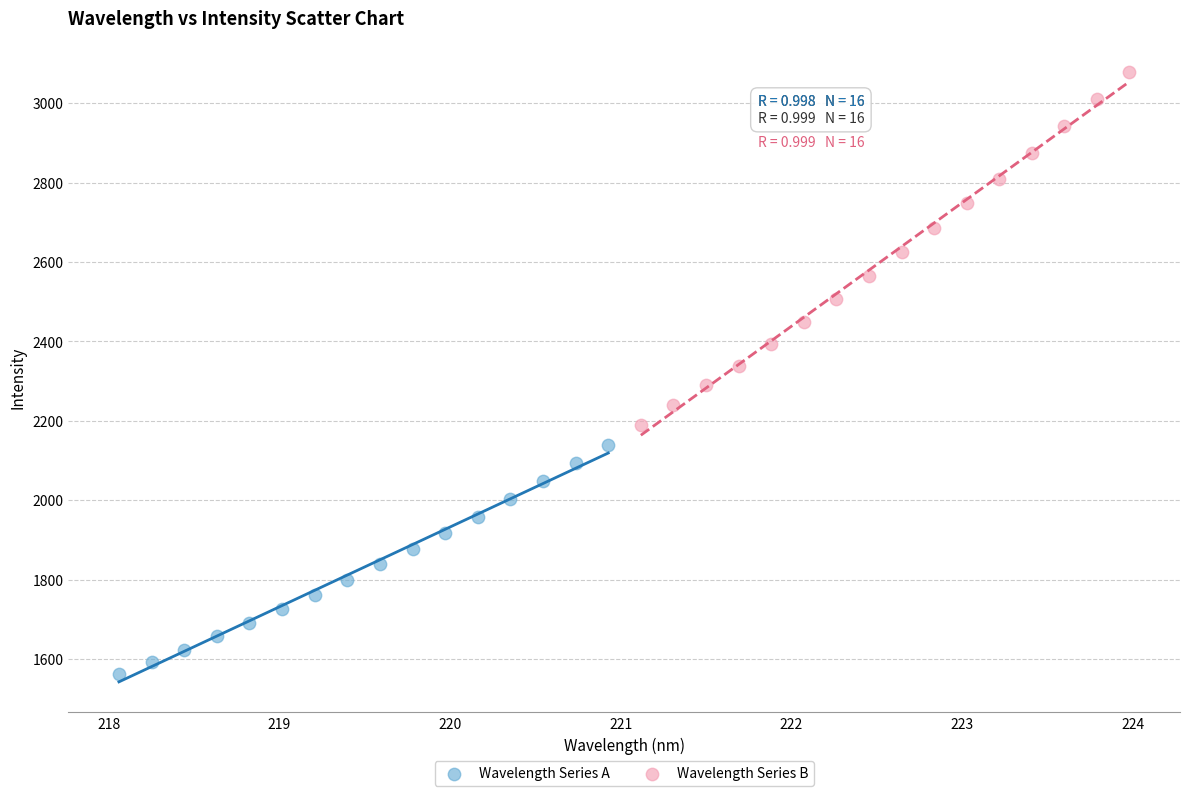

What are all the series names shown in the legend?

Wavelength Series A, Wavelength Series B